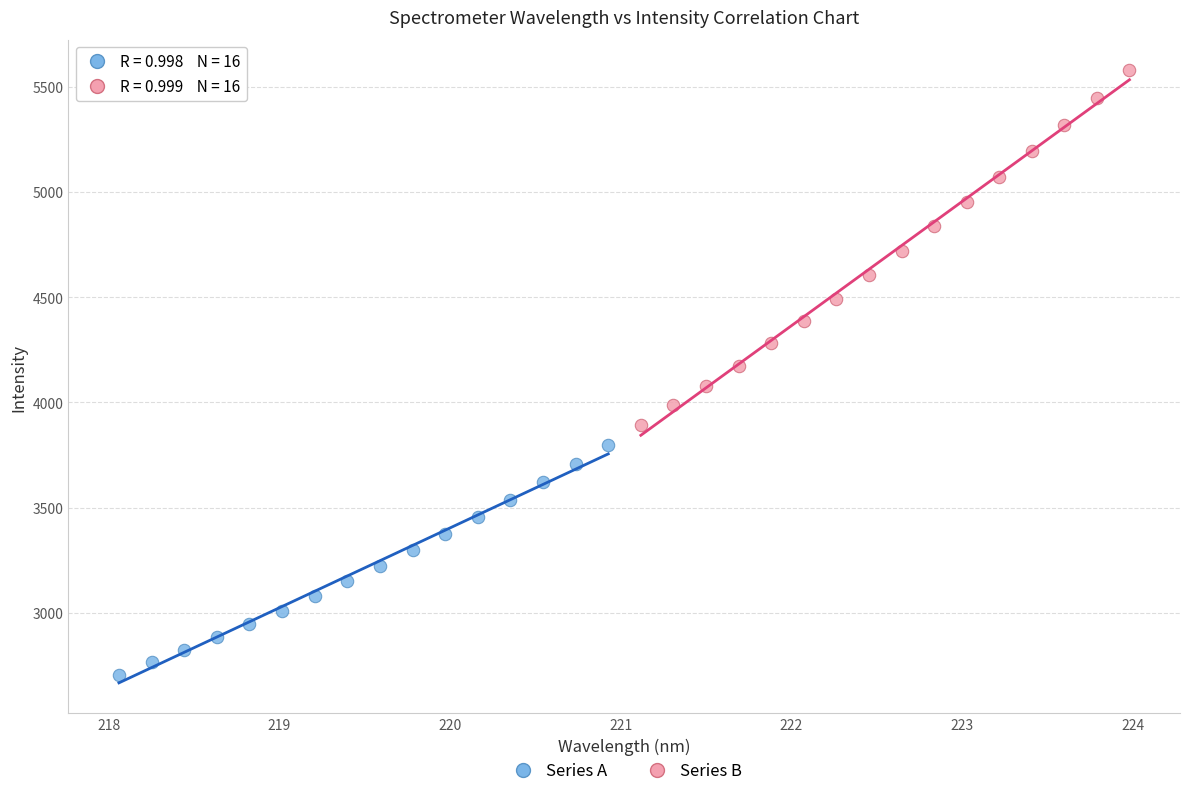

Which series reaches the minimum Y coordinate?

Series A